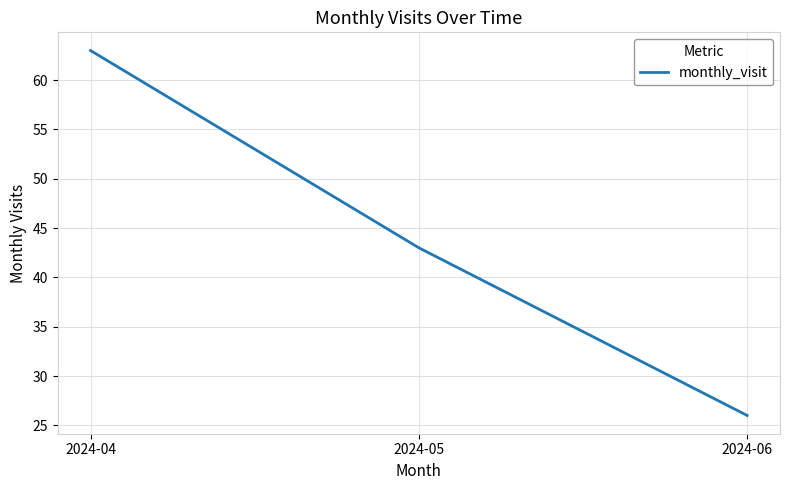

Count the number of data series in this chart.

1